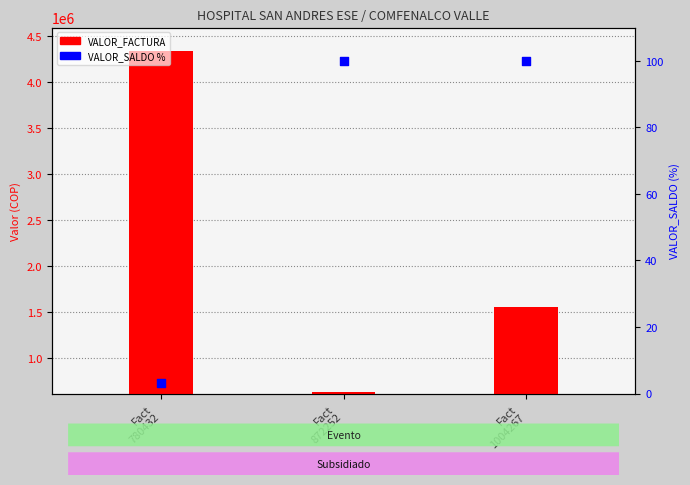

At which category is the sum across all series the highest?

Fact
780432